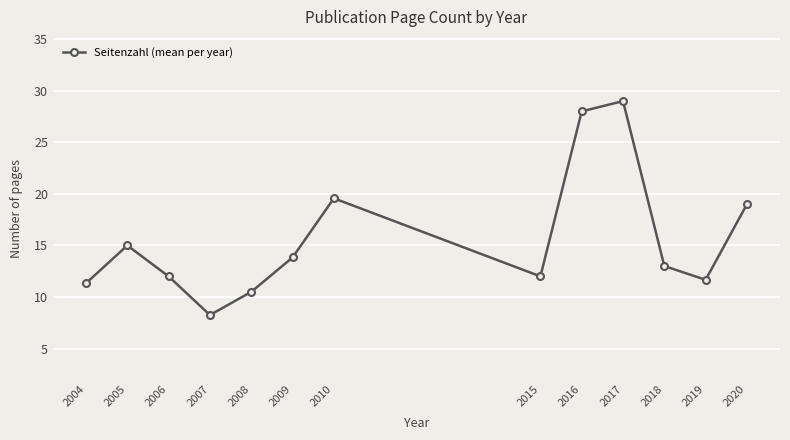

How many points are lower than both their immediate neighbors (excluding endpoints)?

3